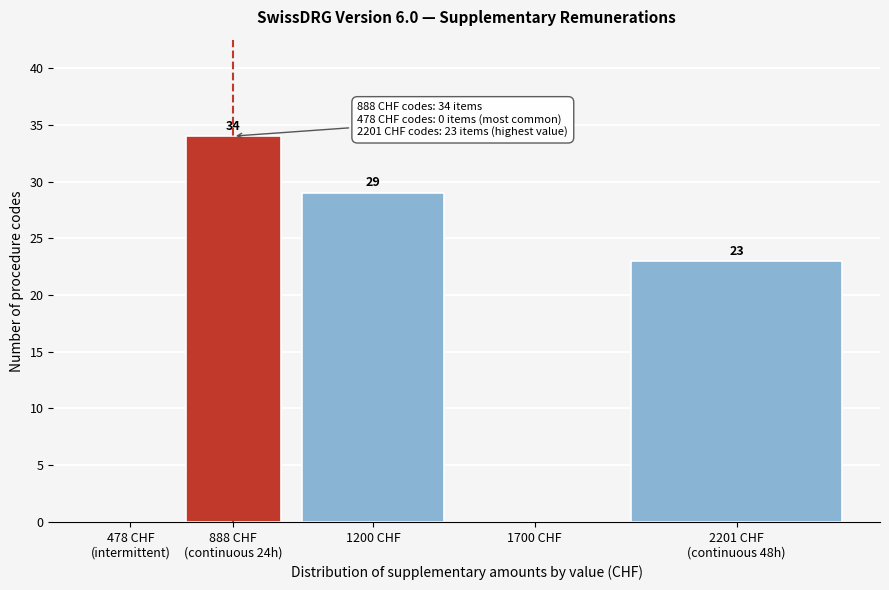

True or false: the data shows 29 at 1200 CHF.

True